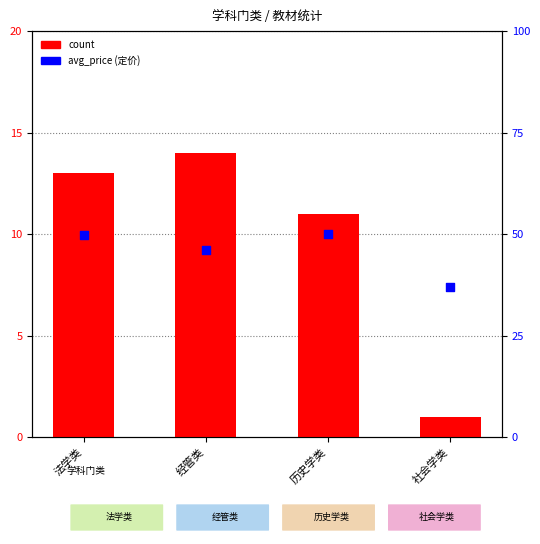

At how many categories does at least one series exceed 24?

4